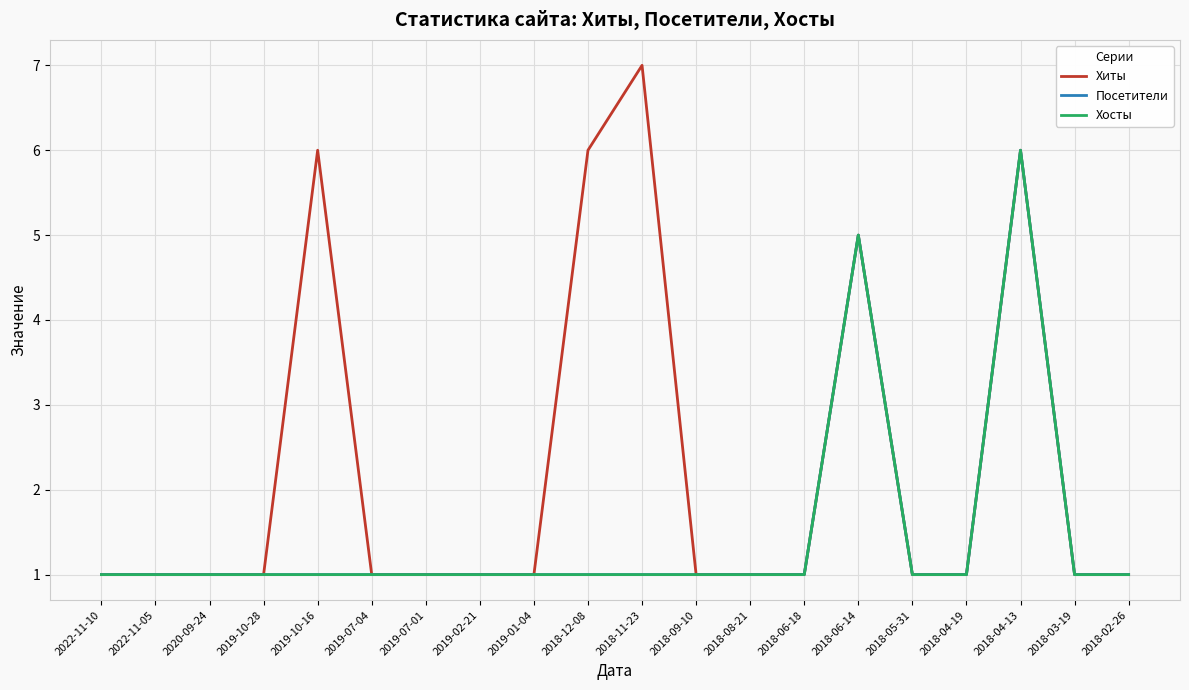

How many Хосты values are between 1 and 2?

18